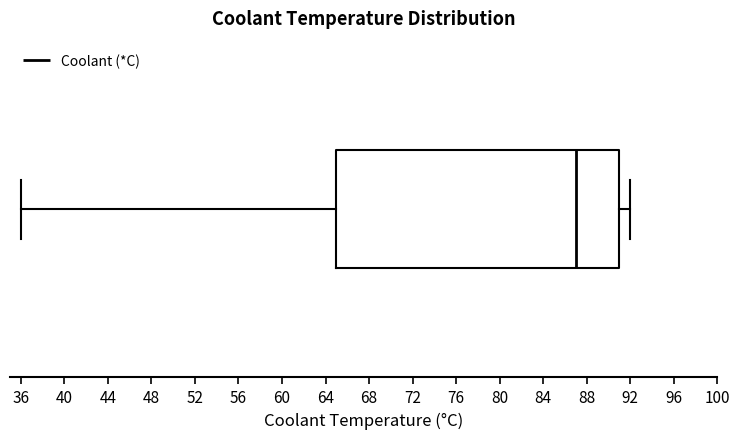

Where does the right whisker of the box end on the x-axis? The values are not printed on the chart, so give them approximately, as read against the axis.

92